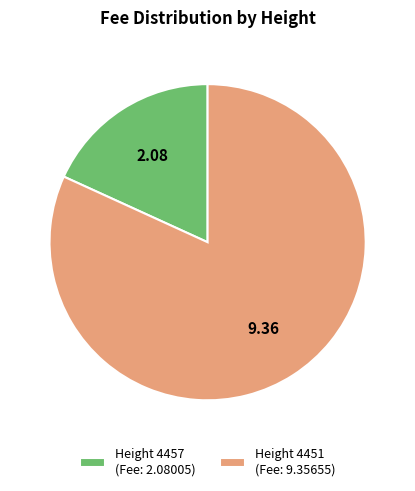

Rank the categories by value from lowest to highest.

Height 4457, Height 4451